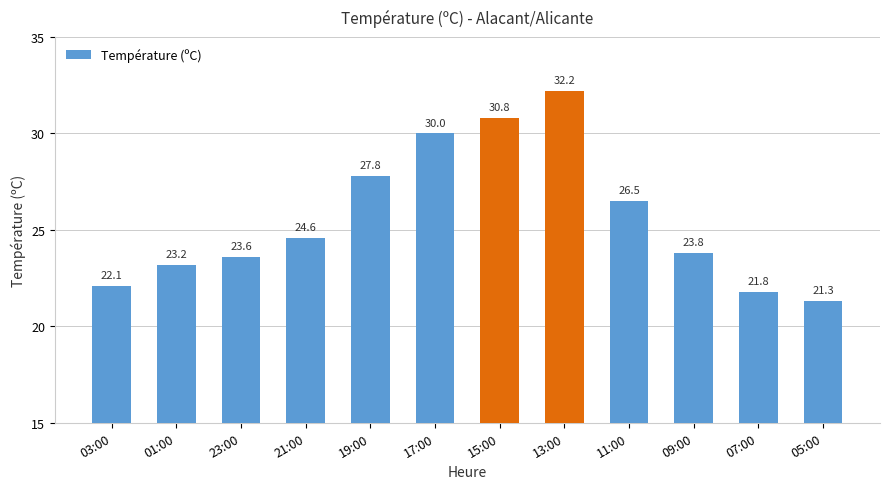

How many bars are there in total?

12